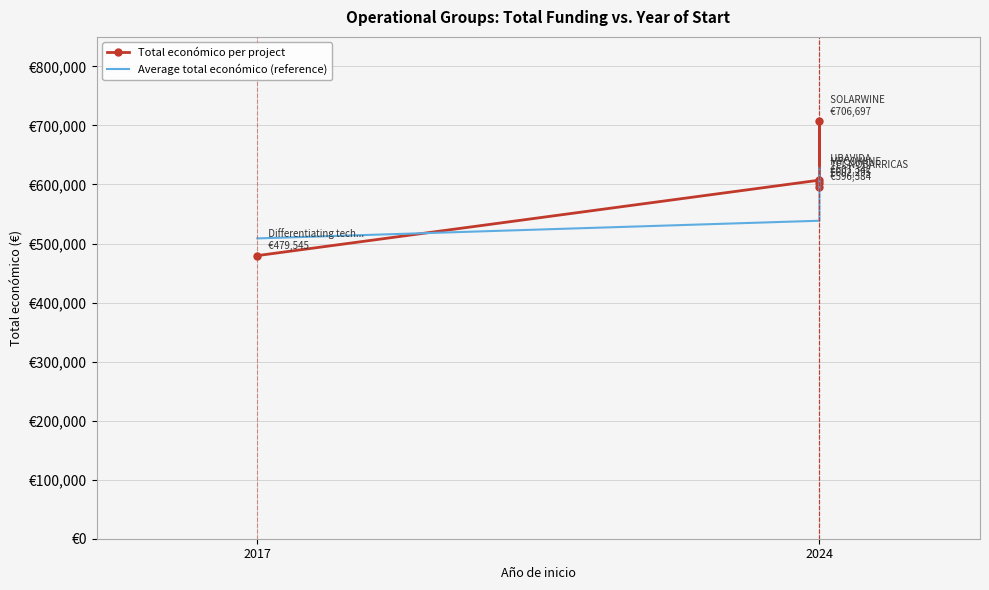

Which series has the largest total across all categories?

Total económico per project